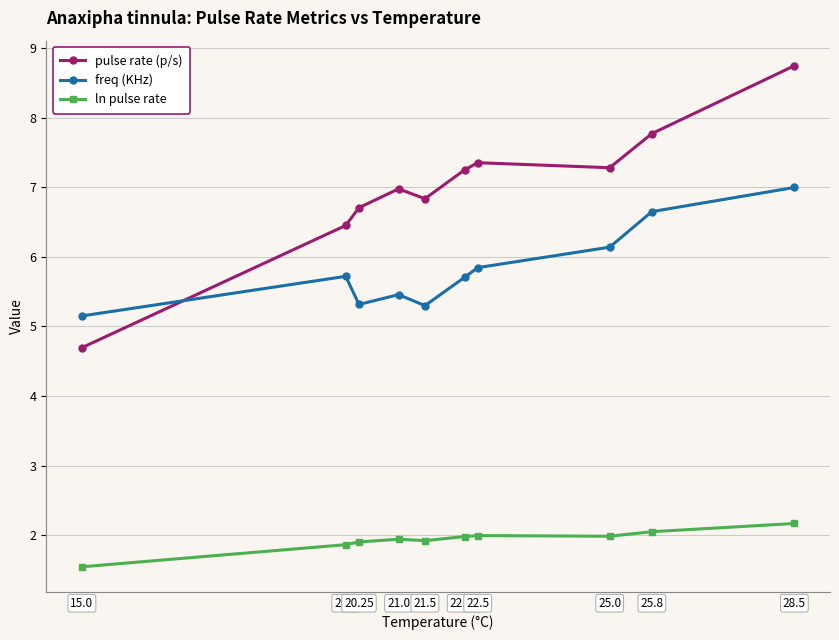

What position from the left is 22.5?

7